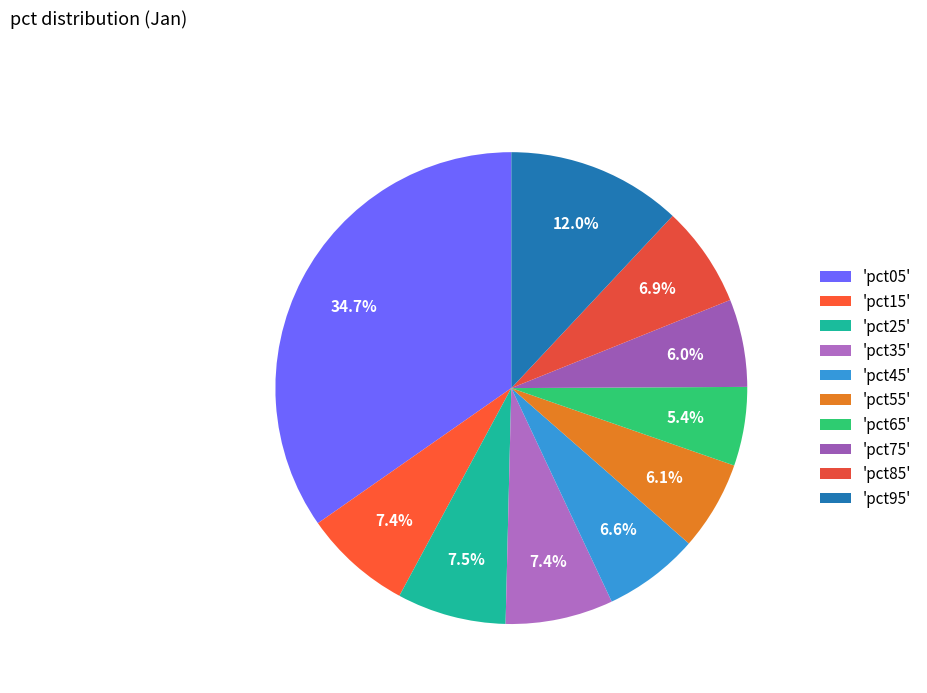

How many segments does this pie chart have?

10